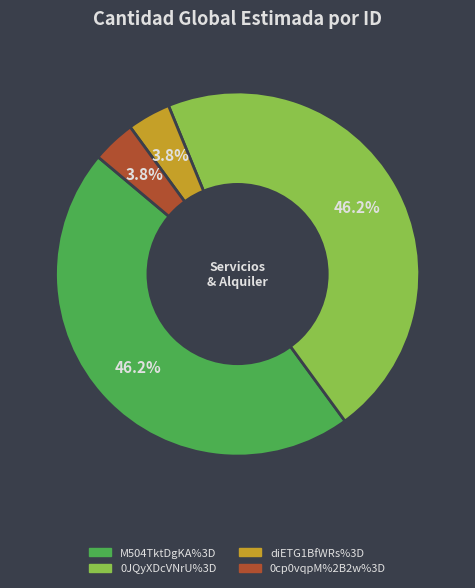

Does M504TktDgKA%3D account for over 50% of the chart?

No